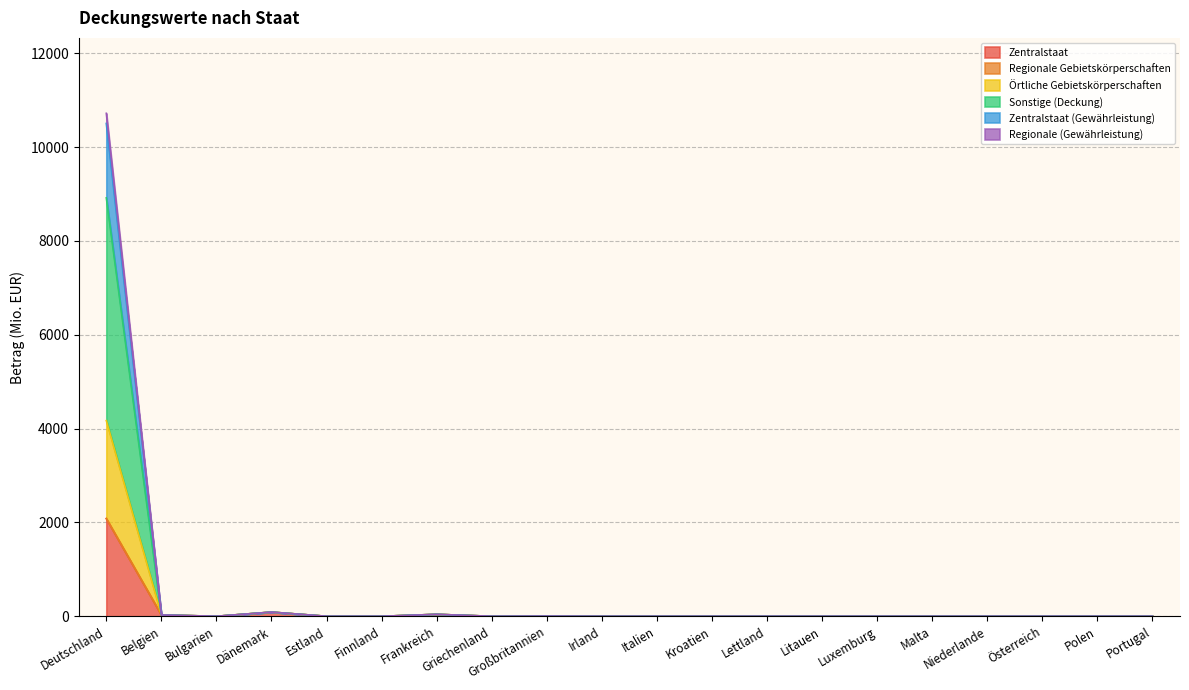

At which category is the sum across all series the highest?

Deutschland